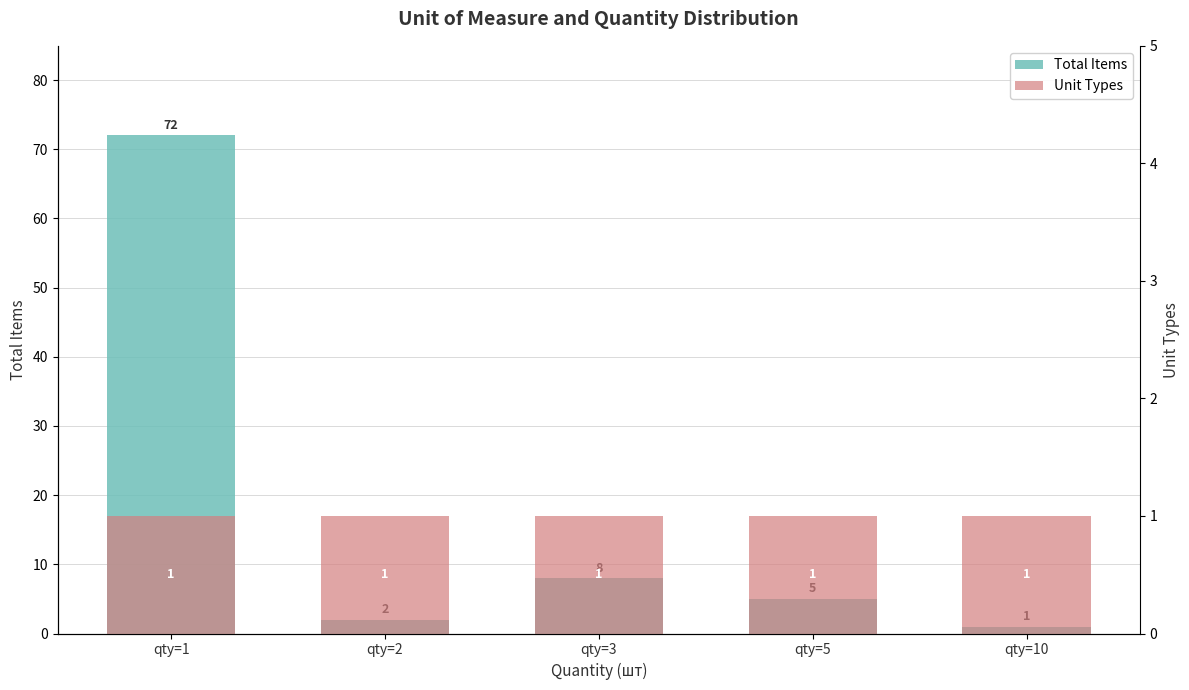

List the series in order of their overall mean, lowest first.

Unit Types, Total Items